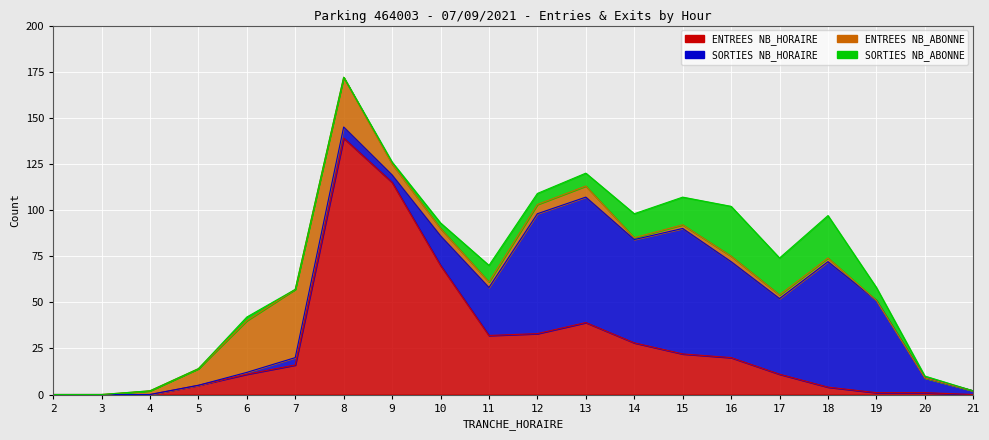

Is it true that SORTIES NB_HORAIRE equals 0 at 4?

True